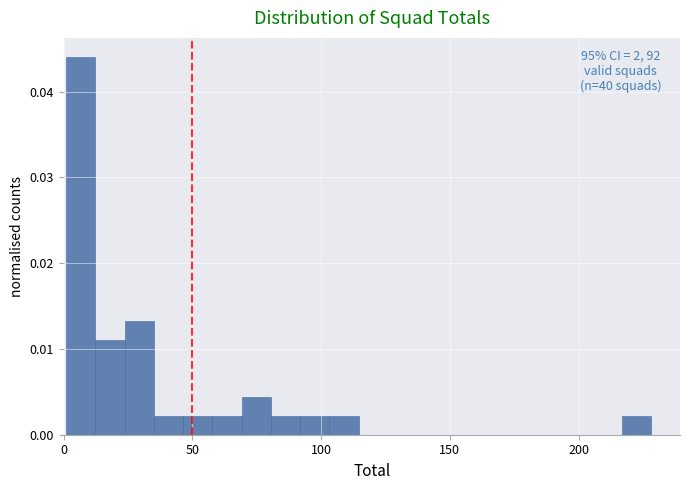

Read against the x-axis, roughly where is the centre of the tallest bar?

5